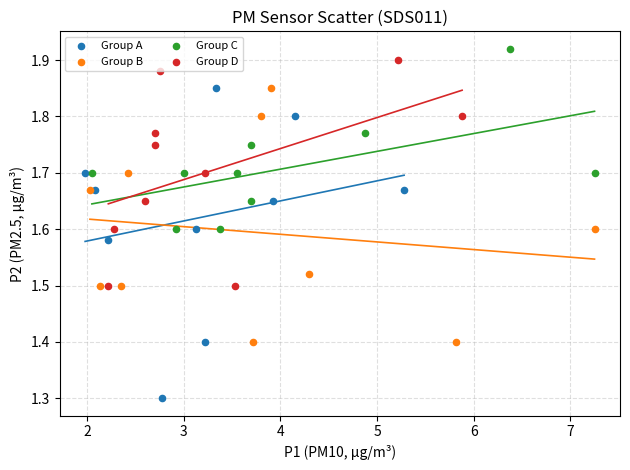

Which series contains the lowest Y value?

Group A